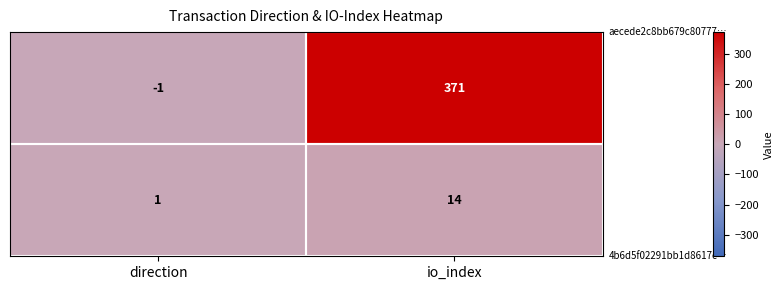

Count the number of categories in the chart.

2